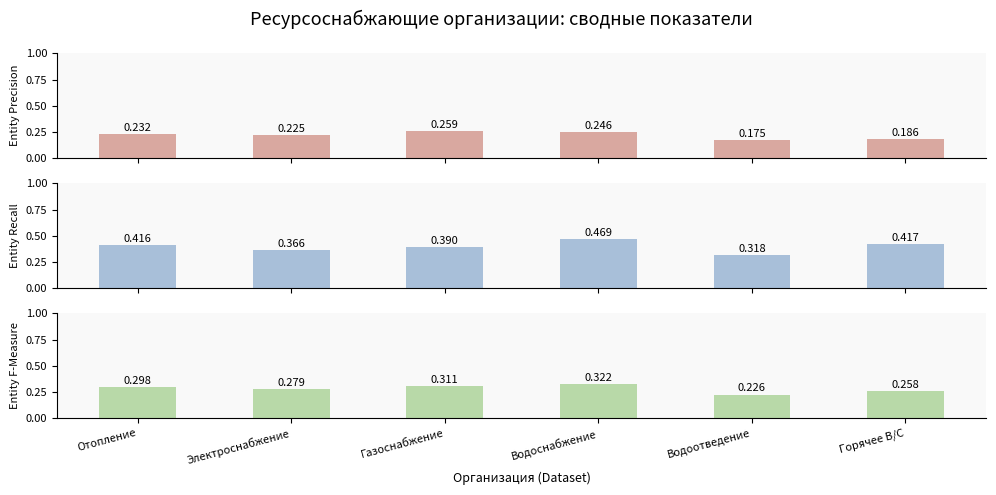

What is the difference between the maximum and minimum values in the Recall series?

0.2